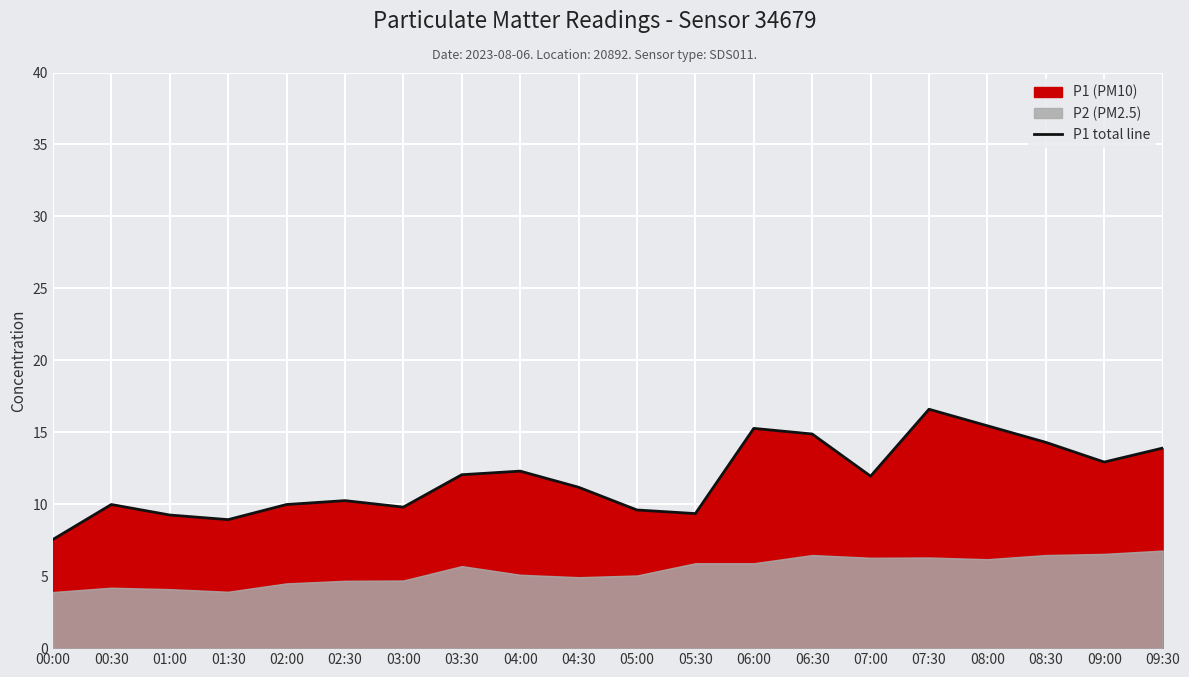

What is the sum of all values?

235.5